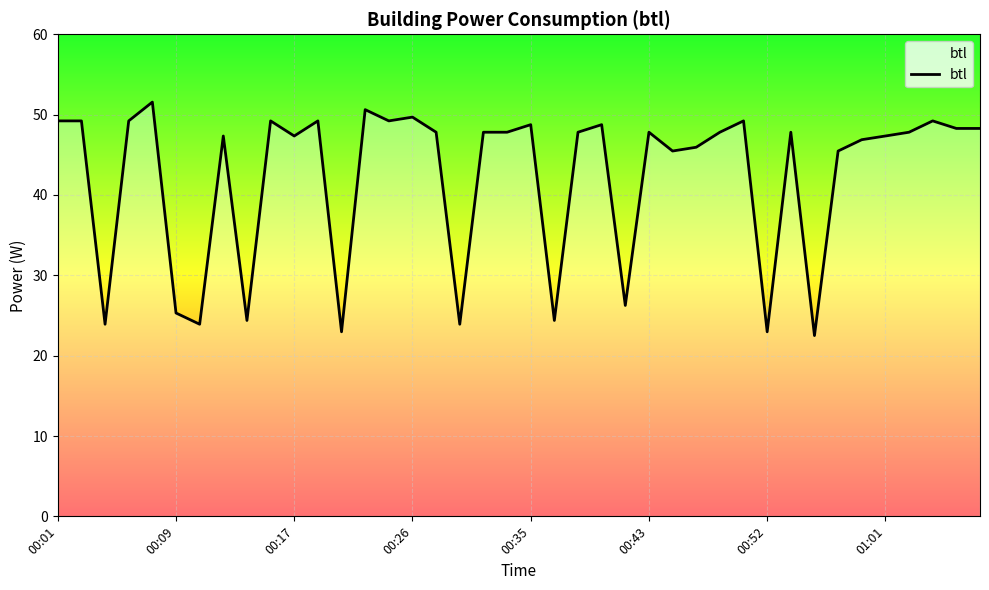

What is the difference between the maximum and minimum values?

29.1